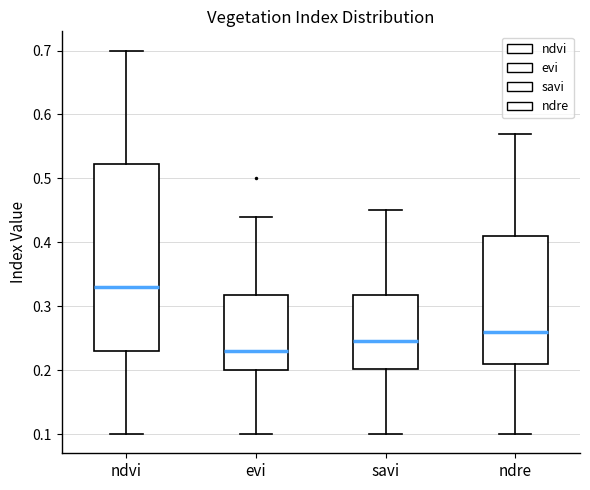

Comparing the boxes themselves (not the whiskers), which one is the tallest?

ndvi